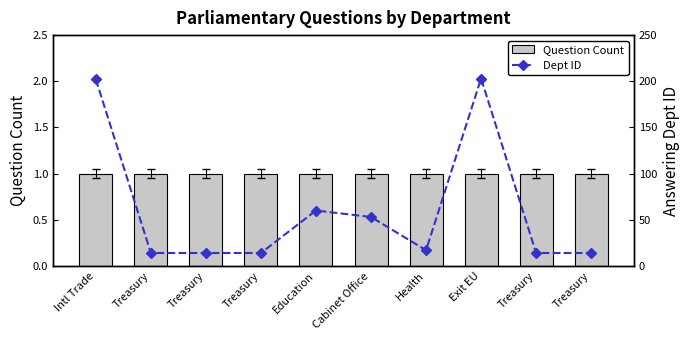

Are the bars horizontal?

No